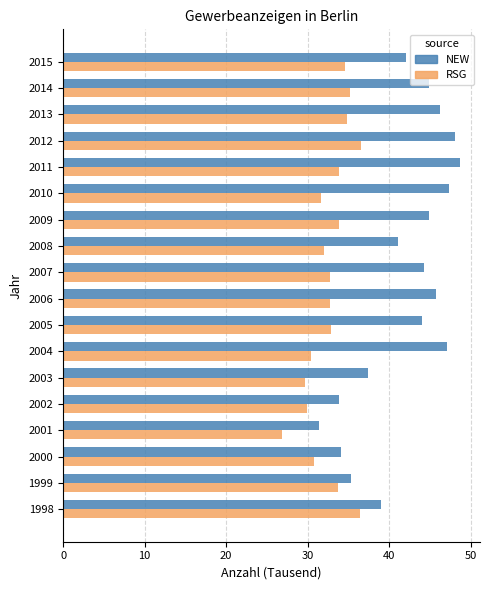

What is the maximum value shown in the chart?

48.7